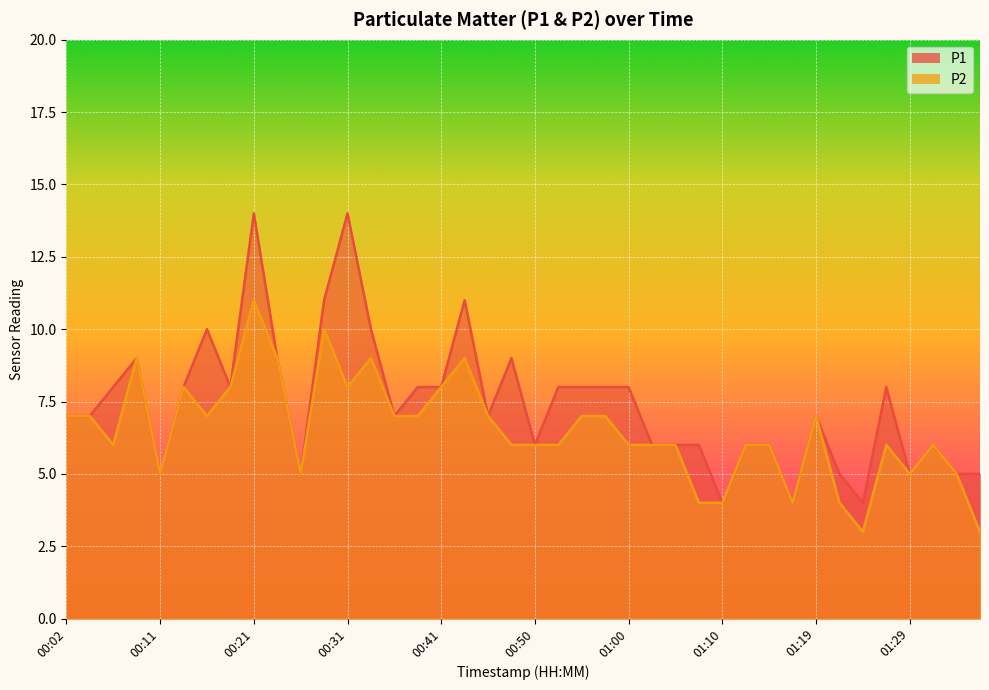

At how many categories does at least one series exceed 8?

9